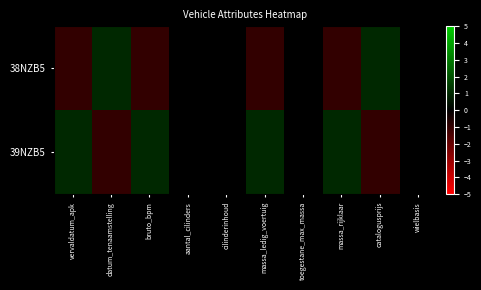

Which series has the largest range (max minus min)?

38NZB5